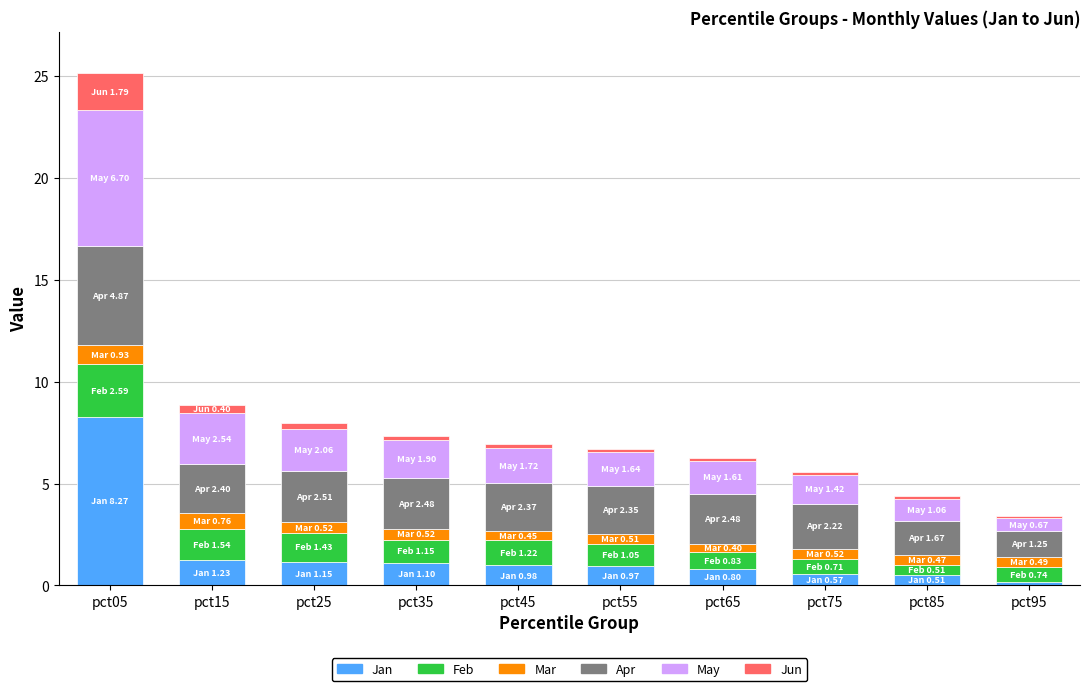

At which category is the sum across all series the highest?

pct05